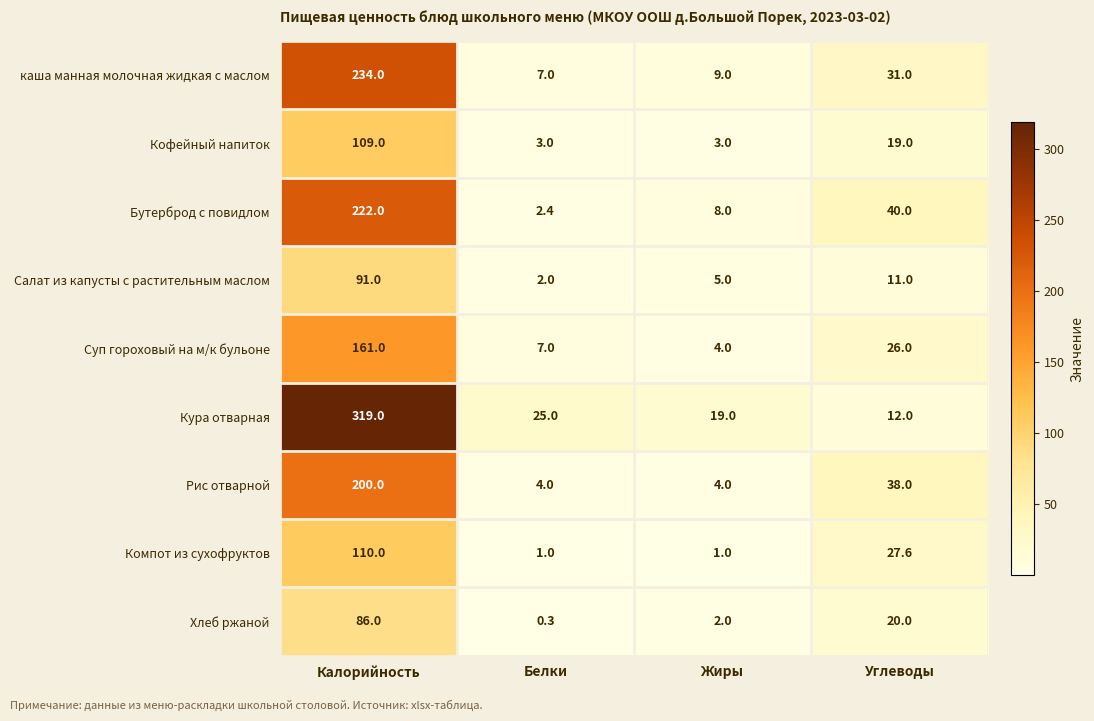

At which category is the sum across all series the highest?

Калорийность